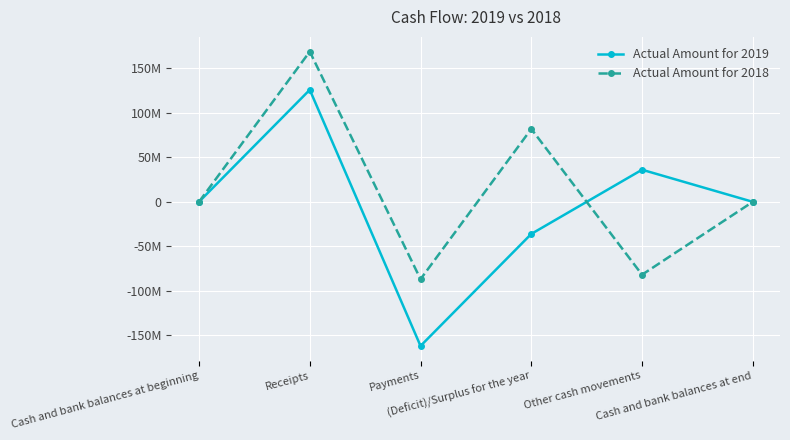

What is the difference between the highest and lowest values at Cash and bank balances at beginning?

5291